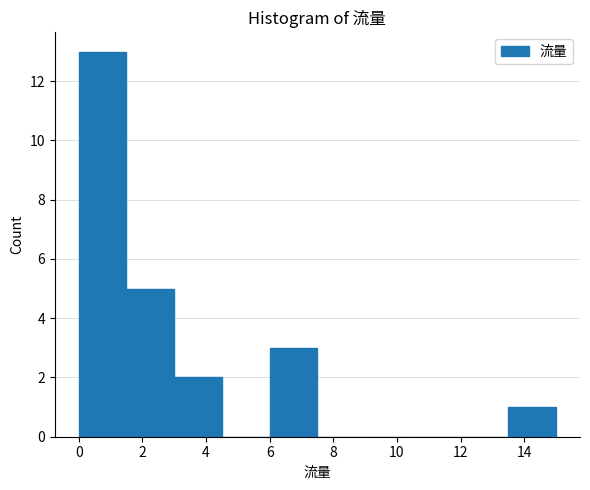

Reading left to right, transcribe this chart: for each bar, give the range it covers on the x-axis and its height. Neither the bar edges nor the heights are printed on the chart, so give them approximately, as read against the axes.

0.0 to 1.5: 13
1.5 to 3.0: 5
3.0 to 4.5: 2
4.5 to 6.0: 0
6.0 to 7.5: 3
7.5 to 9.0: 0
9.0 to 10.5: 0
10.5 to 12.0: 0
12.0 to 13.5: 0
13.5 to 15.0: 1